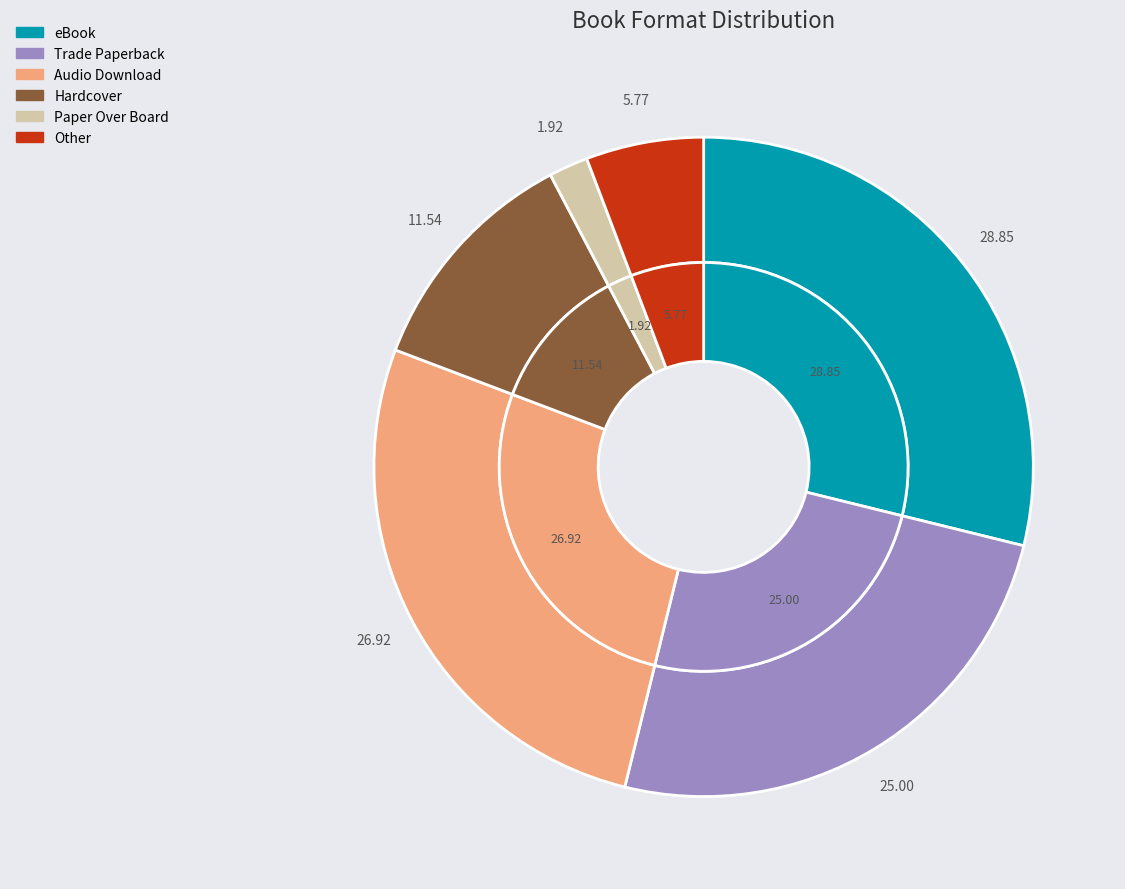

Rank the categories by value from lowest to highest.

Paper Over Board, Other, Hardcover, Trade Paperback, Audio Download, eBook